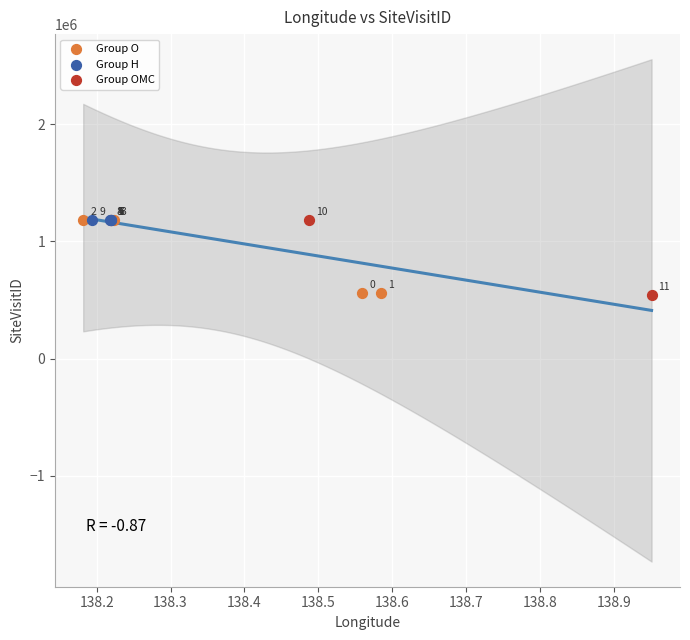

Which series reaches the minimum Y coordinate?

Group OMC